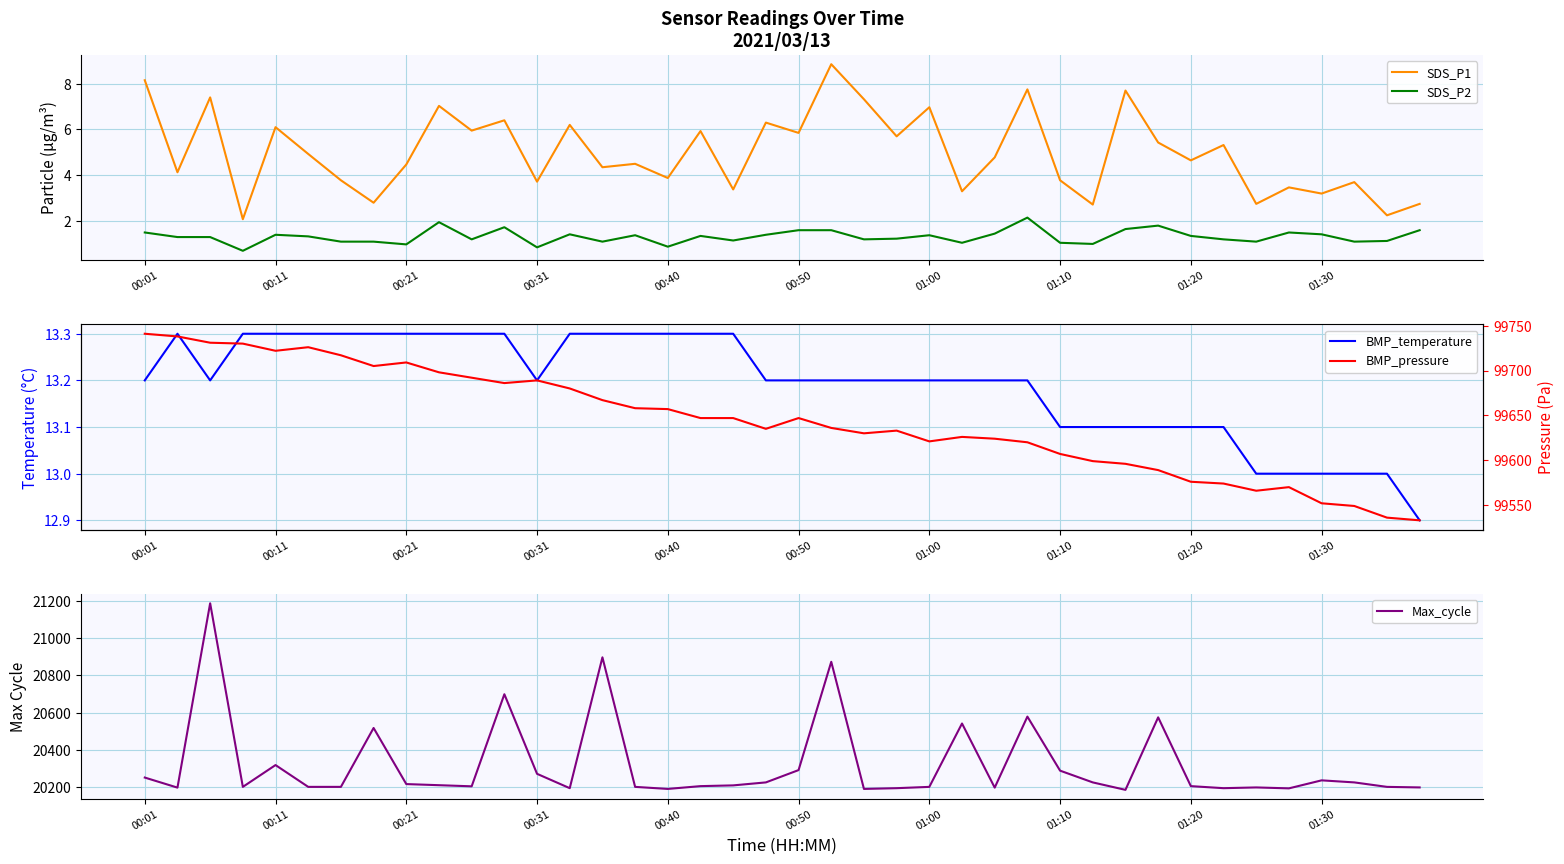

At how many categories does at least one series exceed 72223?

40